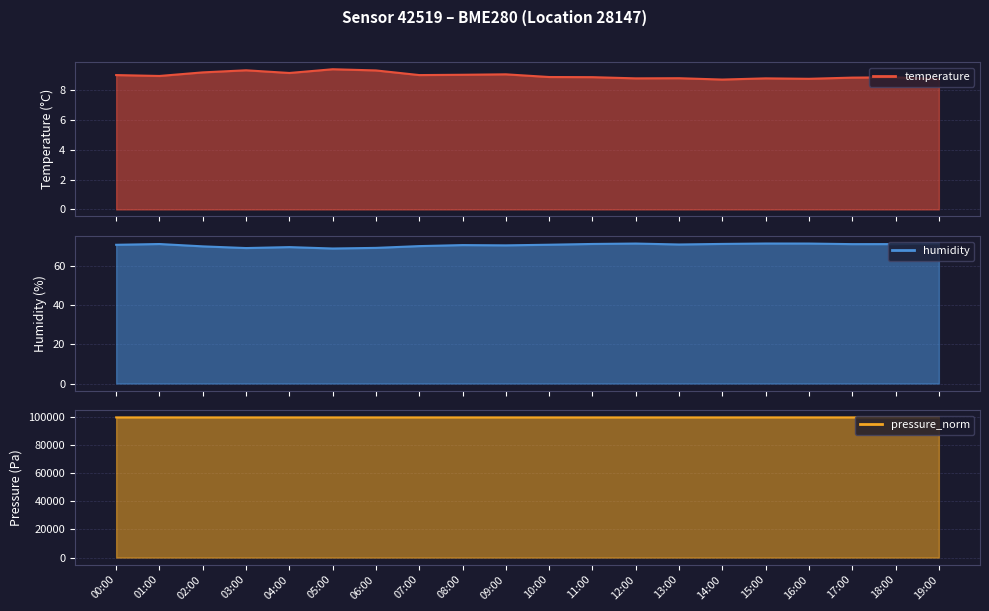

Between 08:00 and 09:00, which is larger?

09:00